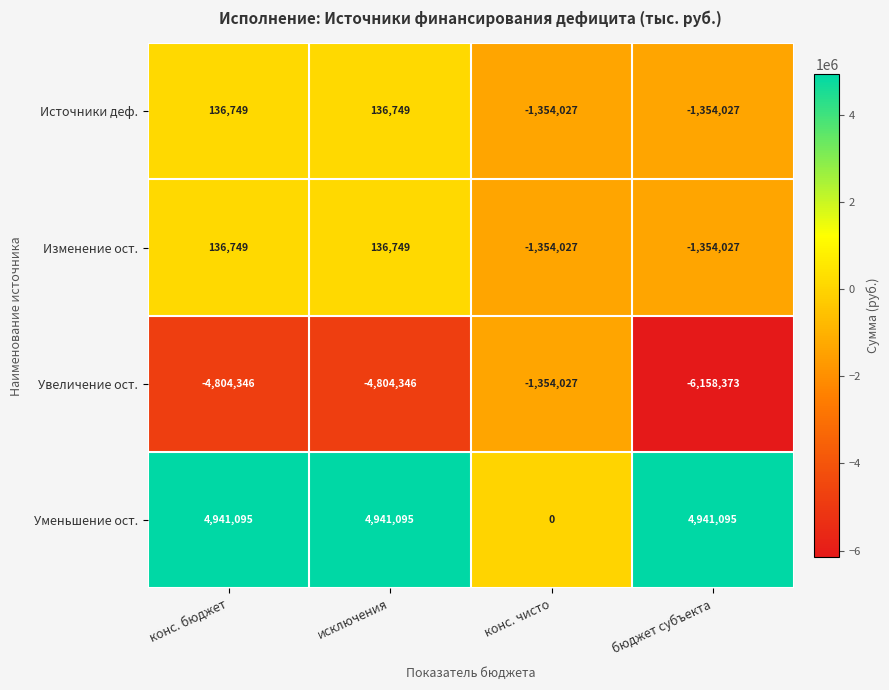

Reading right to left, what are all the values shown in this chart?

Источники деф.: -1354027	-1354027	136749	136749
Изменение ост.: -1354027	-1354027	136749	136749
Увеличение ост.: -6158373	-1354027	-4804346	-4804346
Уменьшение ост.: 4941095	0	4941095	4941095